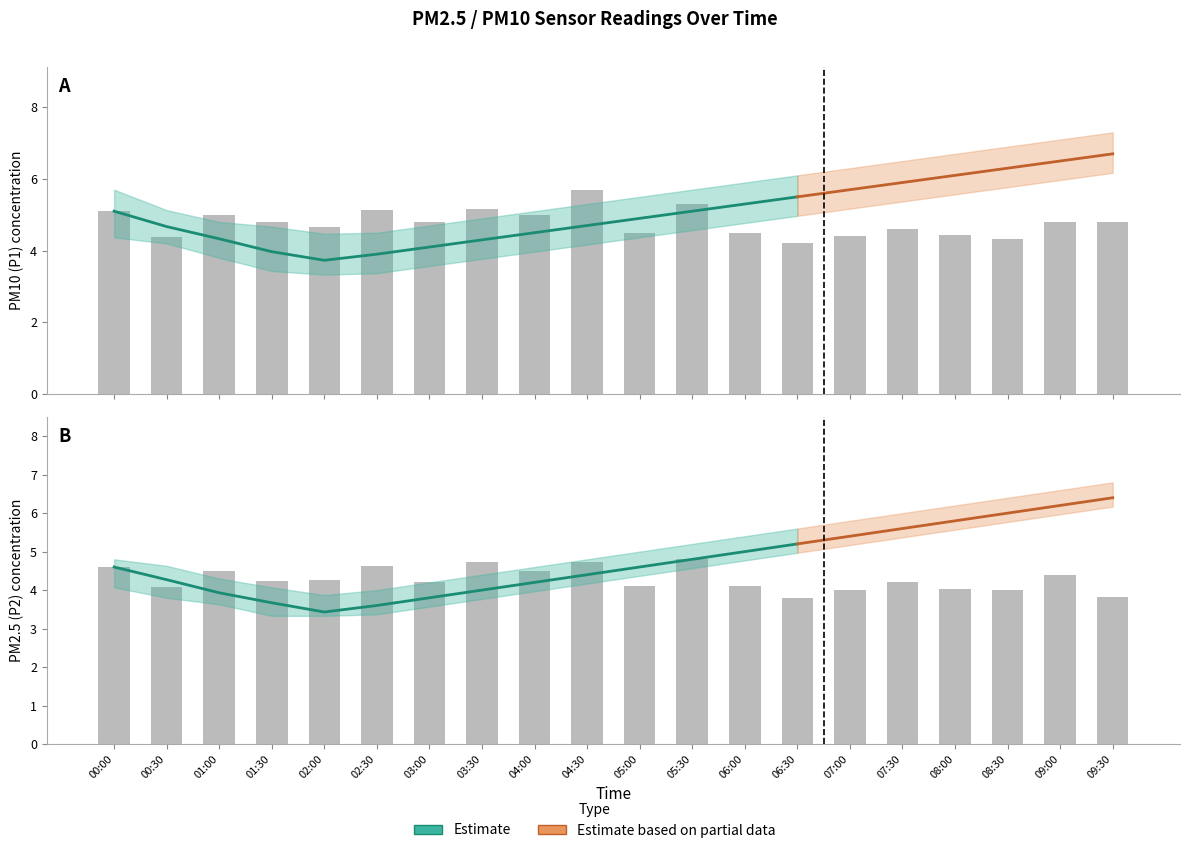

What is the label of the 1st bar from the left?

00:00